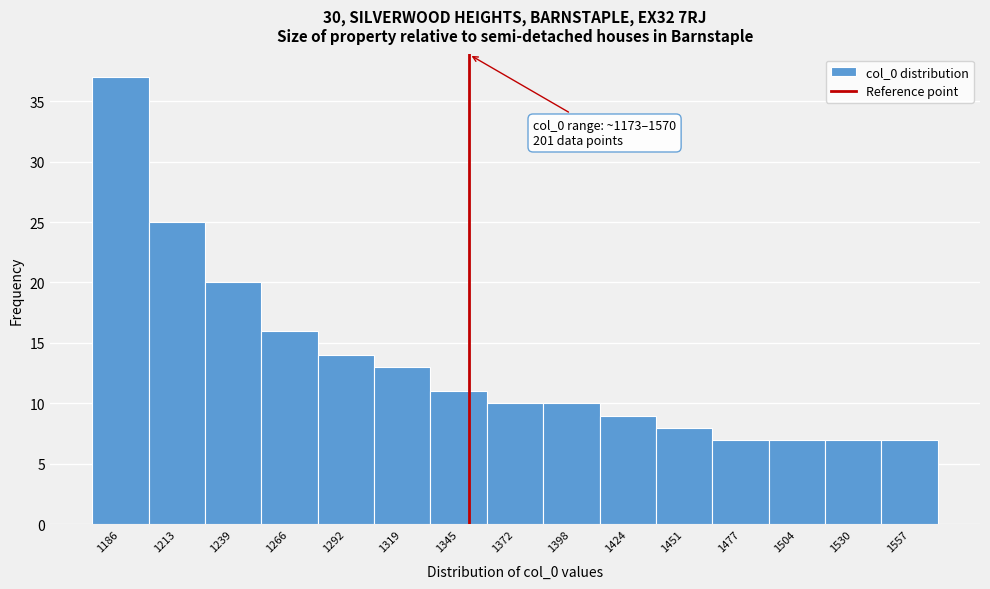

Over which range of the x-axis is the bar tallest?

1175 to 1200